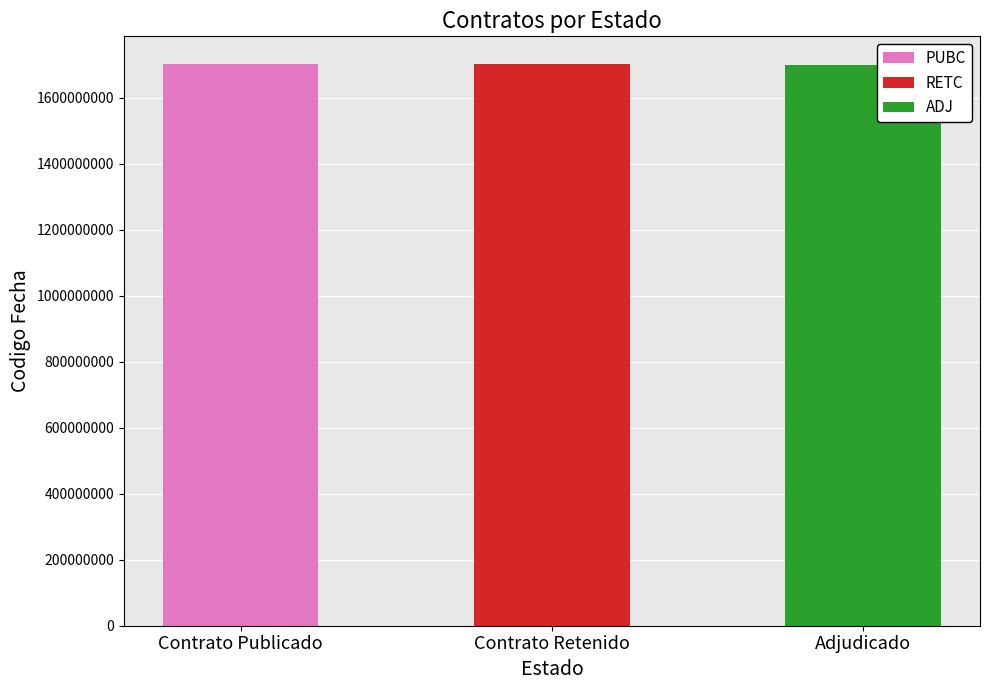

The chart shows a value of 881764733 at ADJ. True or false?

False